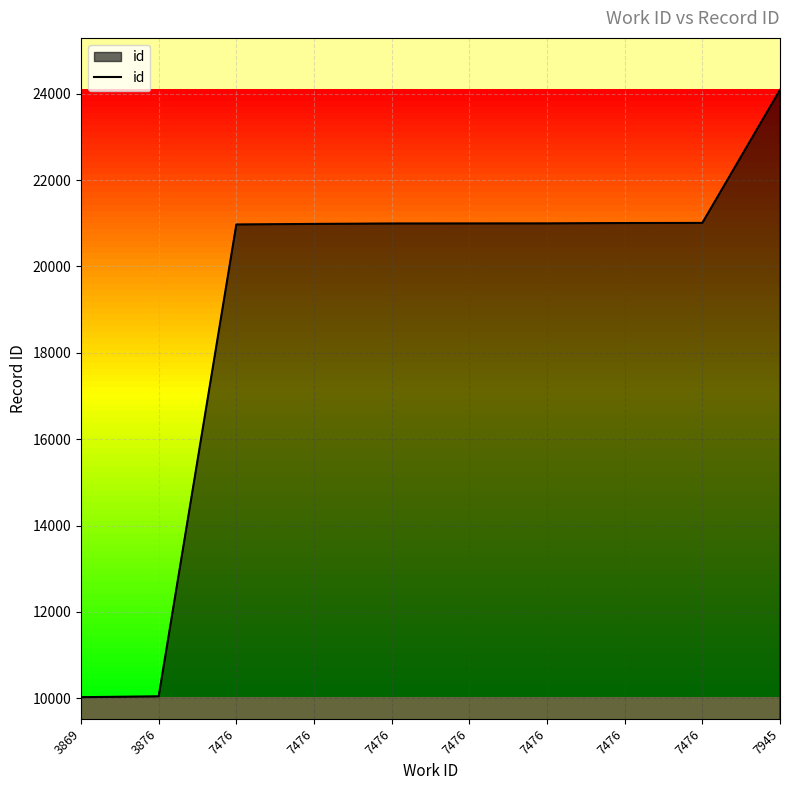

Where is the data nearest to the value 17056?

7476